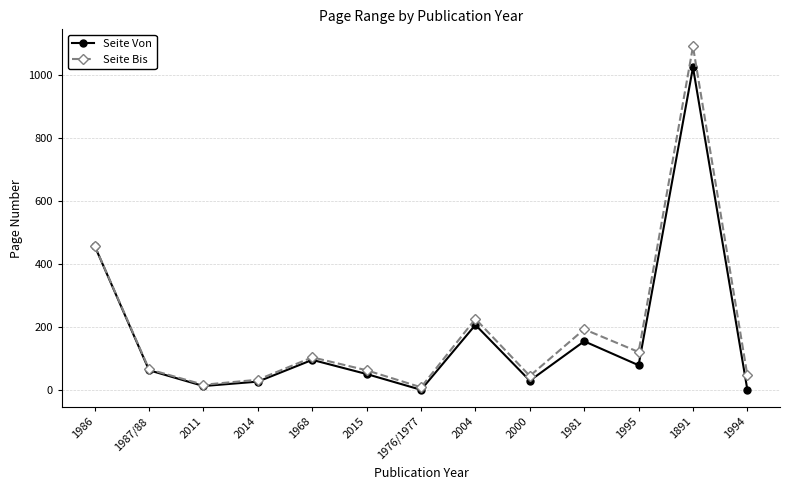

What is the approximate value of Seite Bis at 1891?

1090